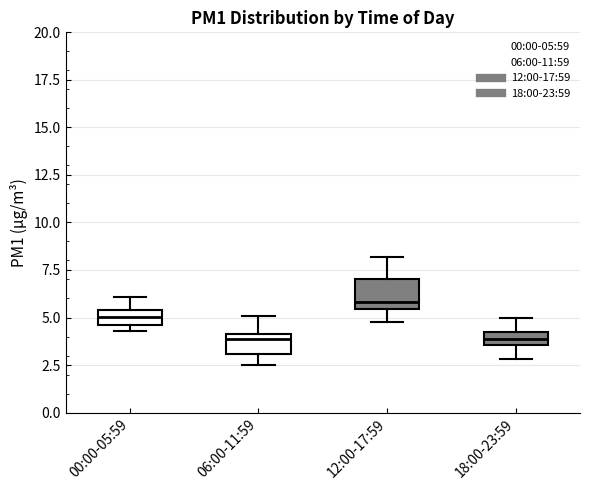

Where does the upper whisker of the box for 12:00-17:59 end on the y-axis? The values are not printed on the chart, so give them approximately, as read against the axis.

8.0